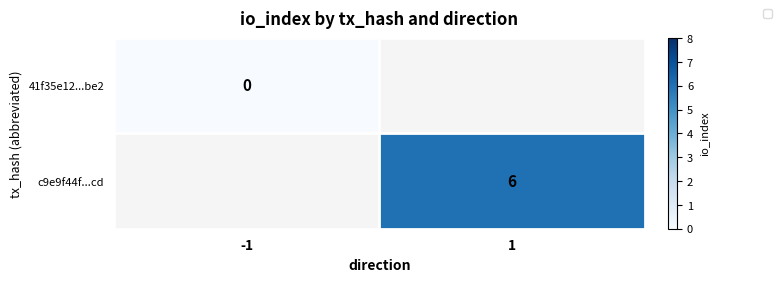

Is the value of 41f35e12...be2 at -1 greater than the value of c9e9f44f...cd at -1?

No